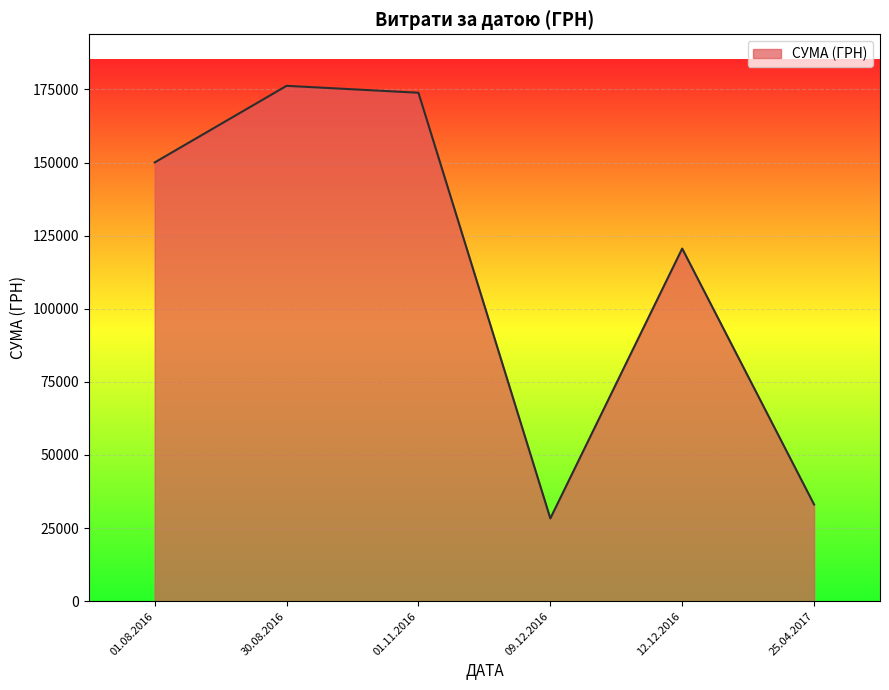

Where is the data nearest to the value 102267?

12.12.2016